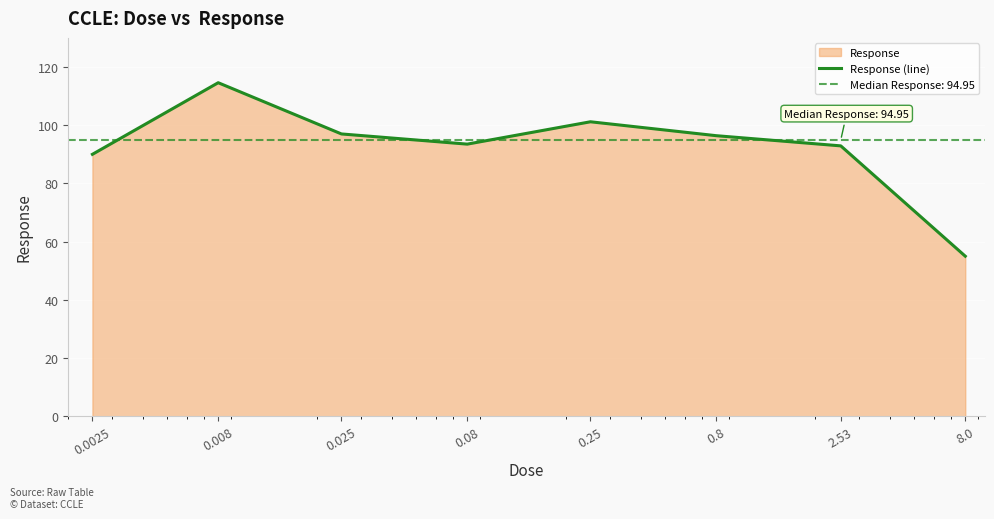

How many lines are shown in the chart?

1